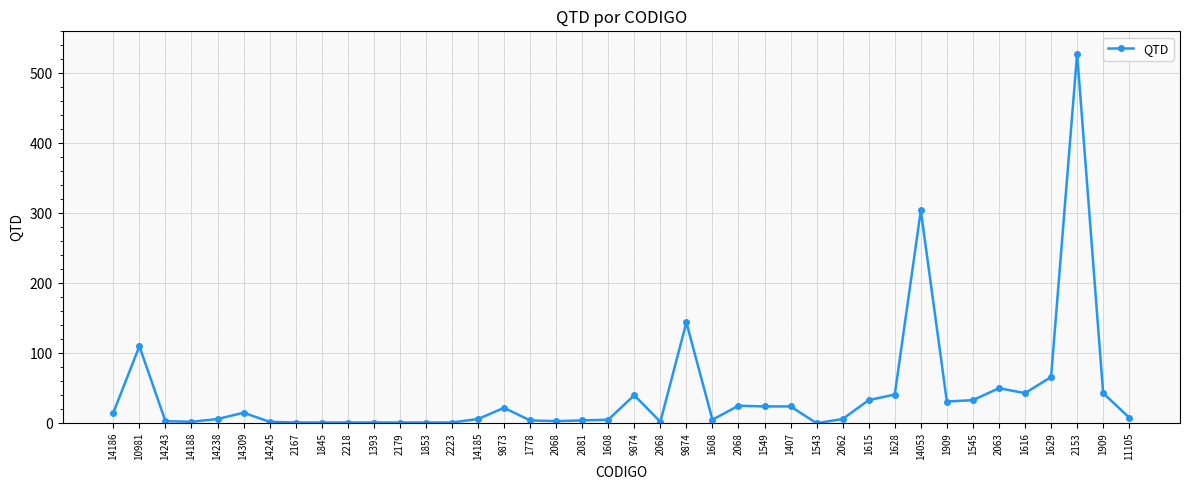

Approximately how many times larger is the value at 2179 compared to 14238?

0.2